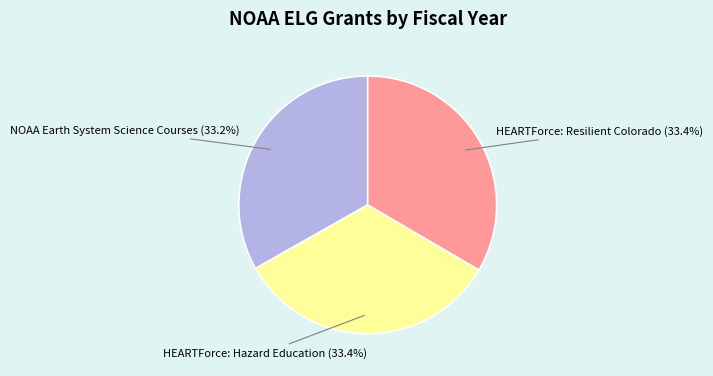

Does any single category account for the majority?

No